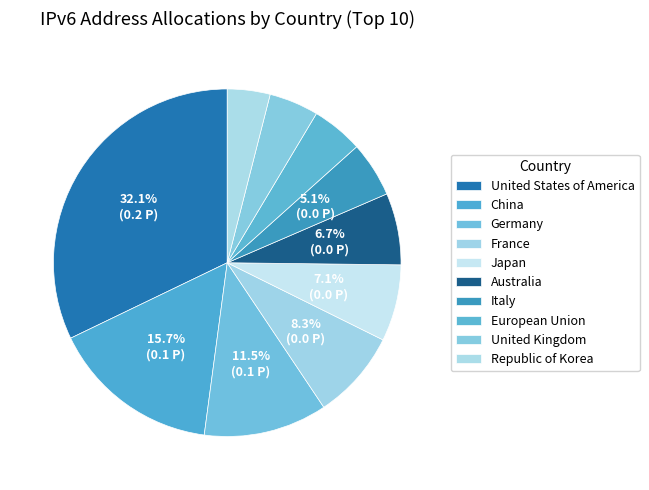

To the nearest percent, what is the average slice percentage?

10%